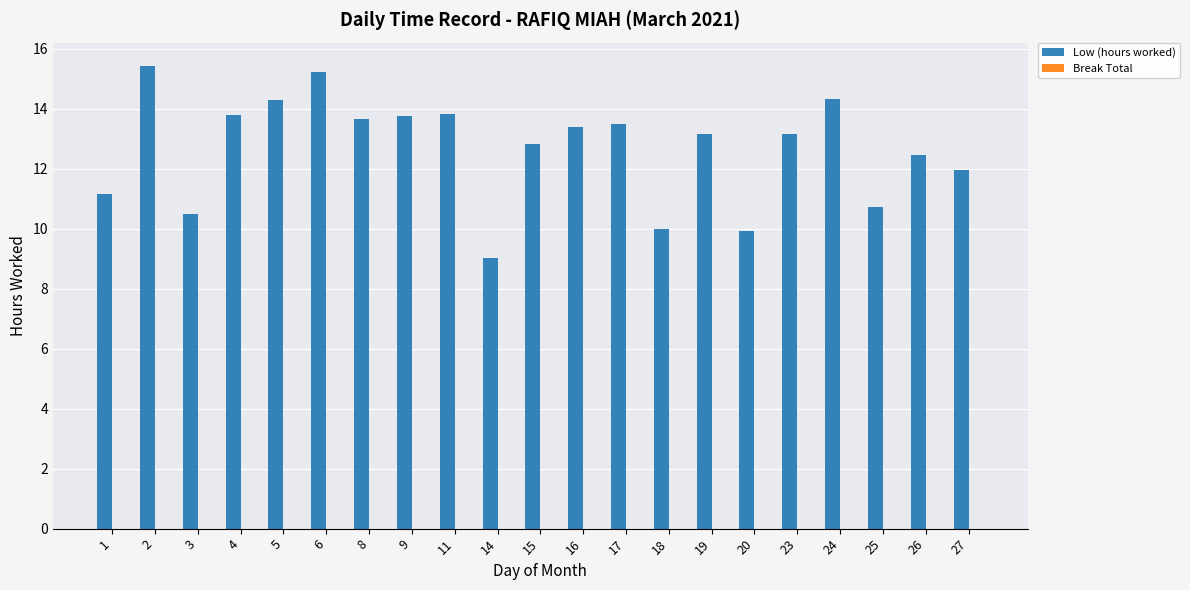

Reading right to left, list all the values displayed in this chart.

27=12.0	26=12.5	25=10.7	24=14.3	23=13.2	20=9.9	19=13.2	18=10.0	17=13.5	16=13.4	15=12.8	14=9.0	11=13.8	9=13.8	8=13.6	6=15.2	5=14.3	4=13.8	3=10.5	2=15.4	1=11.1